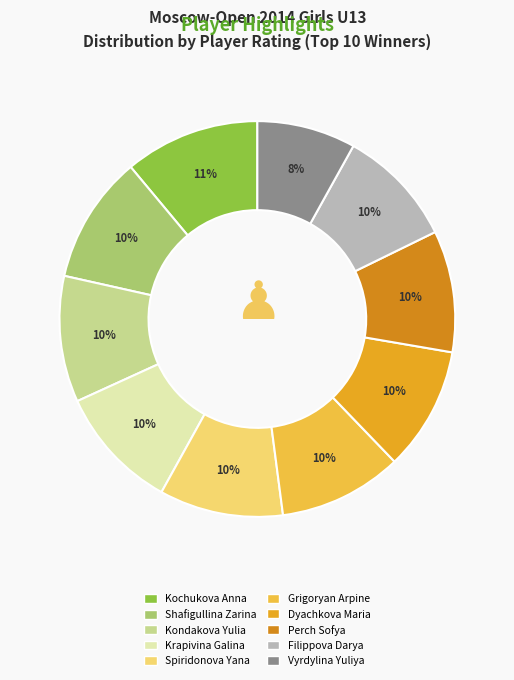

Combined, do Filippova Darya and Dyachkova Maria account for over 50%?

No